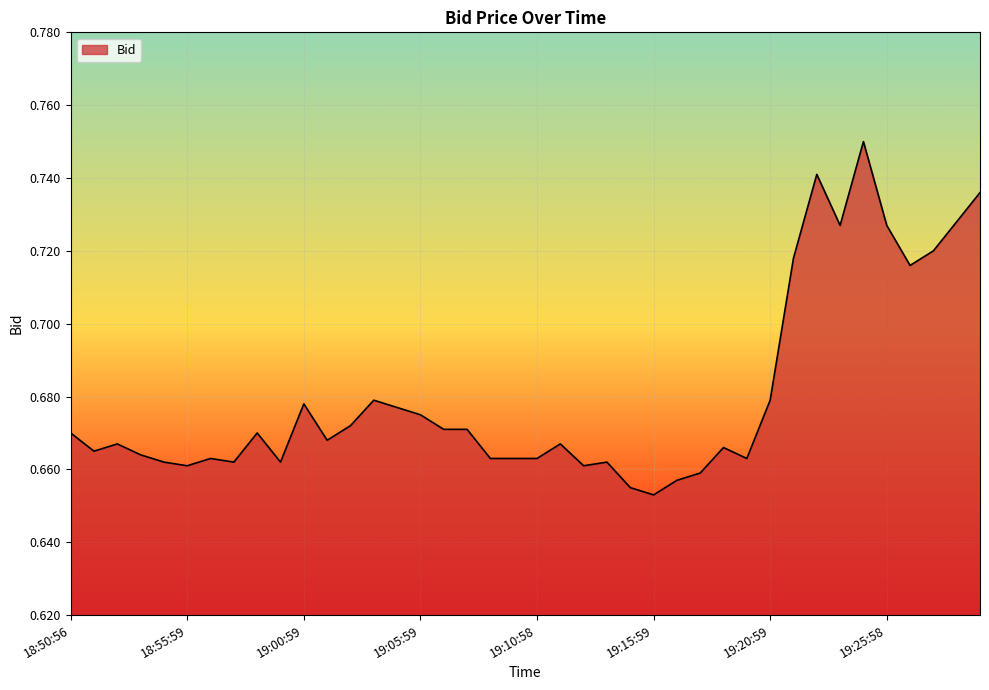

What is the average value?

0.7